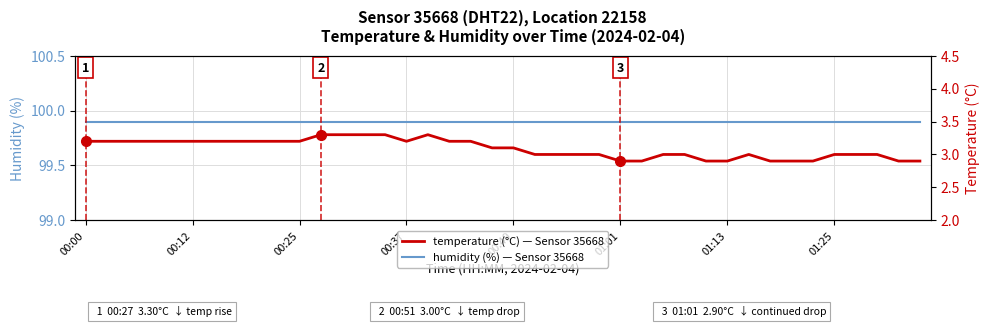

What is the minimum value shown in the chart?

2.9